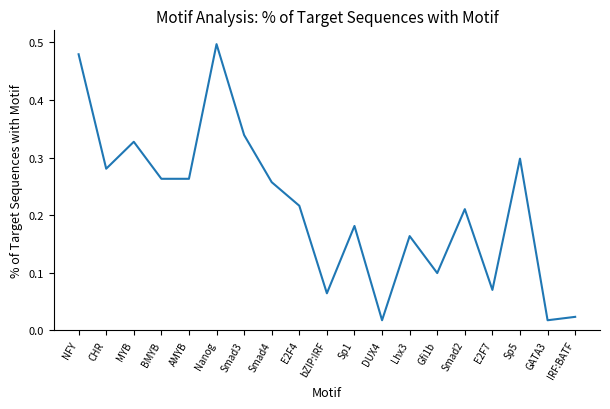

What position from the right is GATA3?

2